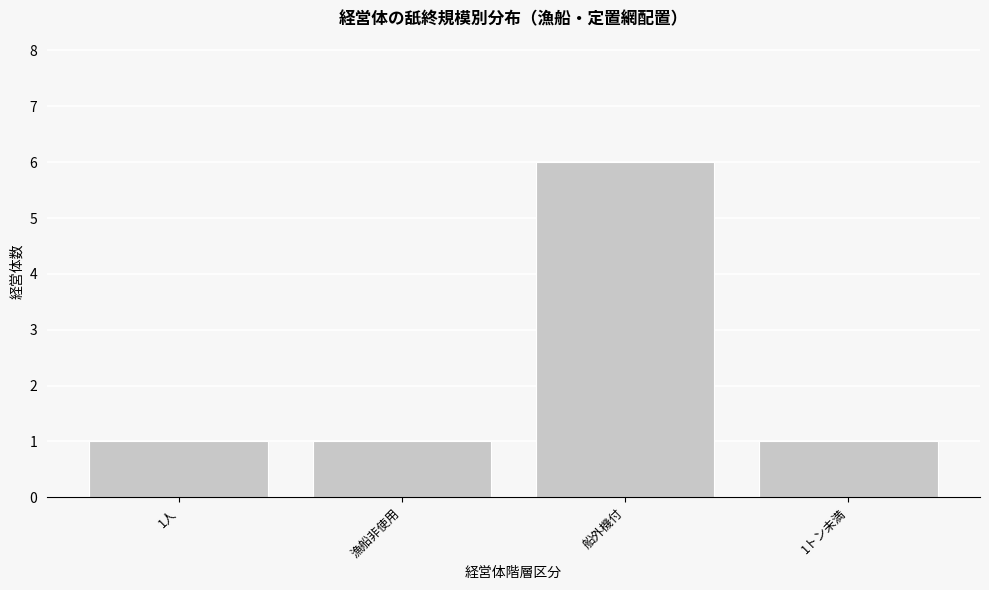

Reading left to right, transcribe all the data shown in this chart.

1	1	6	1